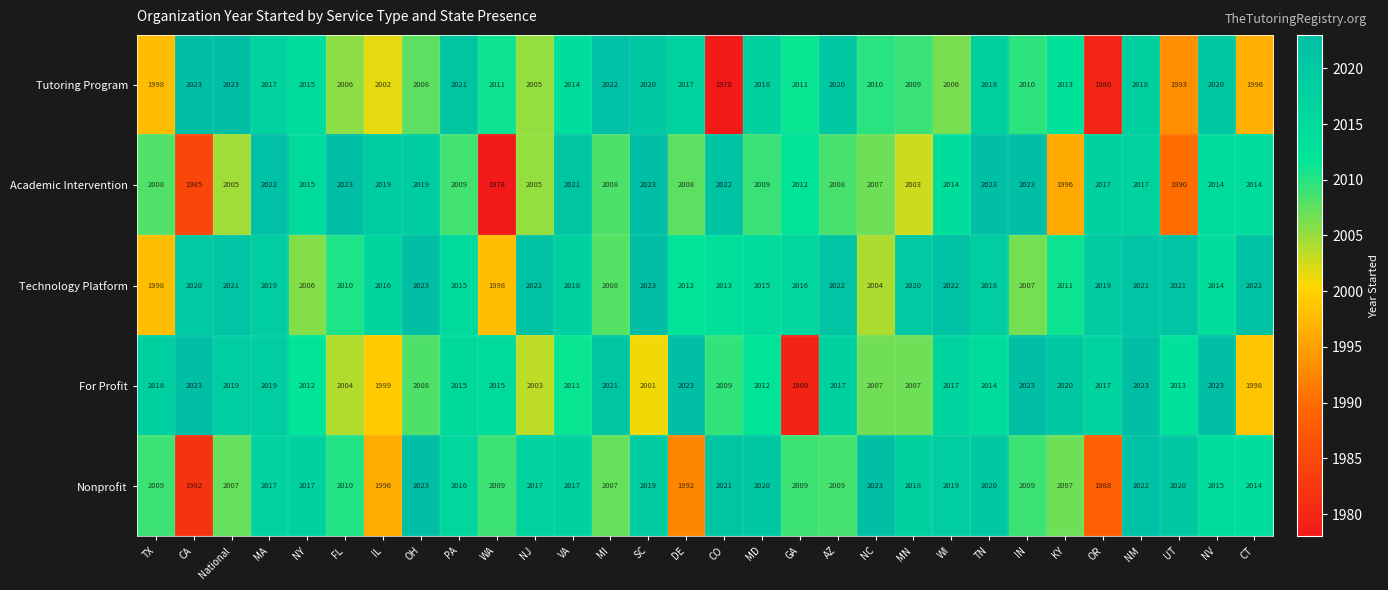

What is the difference between the maximum and minimum values in the For Profit series?

43